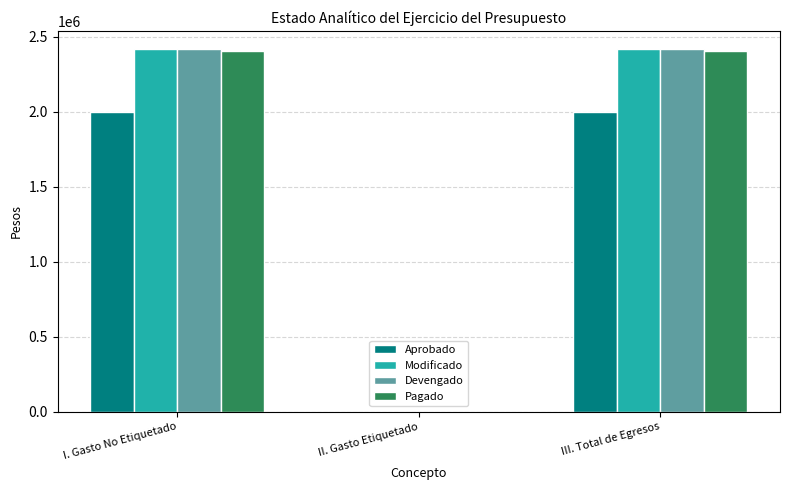

Reading left to right, transcribe all the data shown in this chart.

Aprobado: I. Gasto No Etiquetado=1995000	II. Gasto Etiquetado=0	III. Total de Egresos=1995000
Modificado: I. Gasto No Etiquetado=2416690	II. Gasto Etiquetado=0	III. Total de Egresos=2416690
Devengado: I. Gasto No Etiquetado=2416540	II. Gasto Etiquetado=0	III. Total de Egresos=2416540
Pagado: I. Gasto No Etiquetado=2406287	II. Gasto Etiquetado=0	III. Total de Egresos=2406287